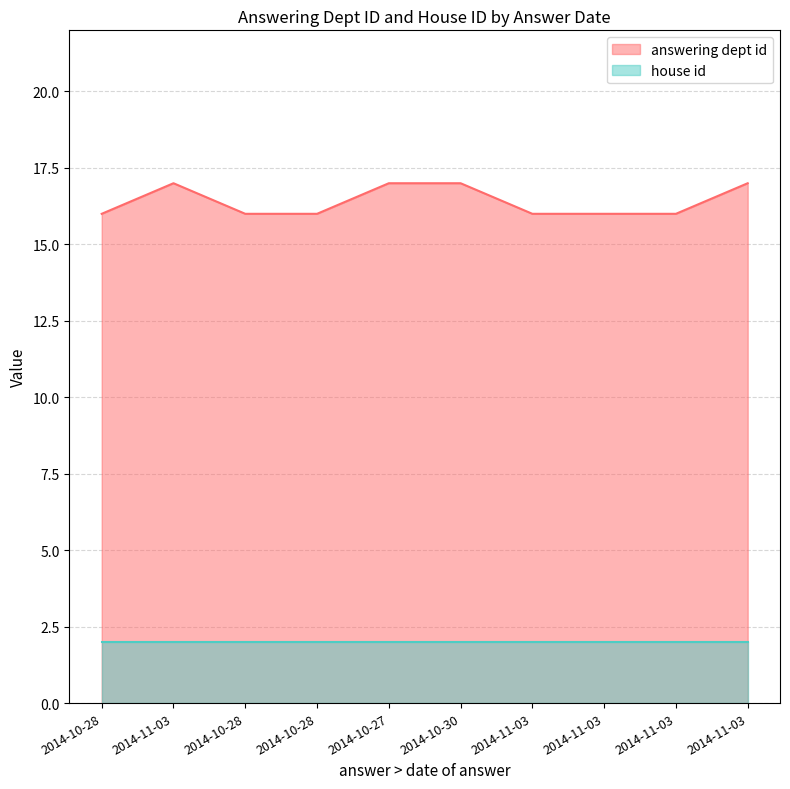

What is the change in value from 2014-10-30 to 2014-11-03?

-1